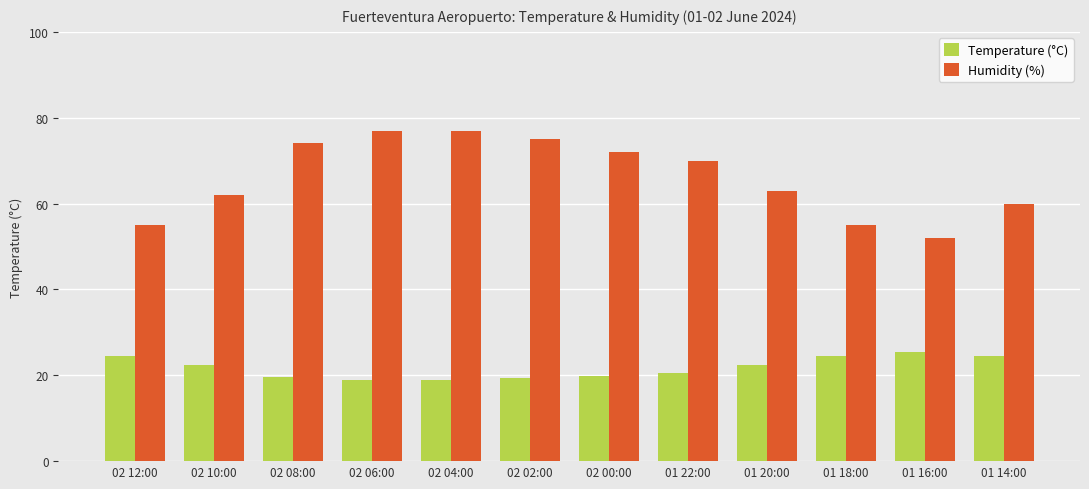

What is the total value across all series at 02 06:00?

95.9